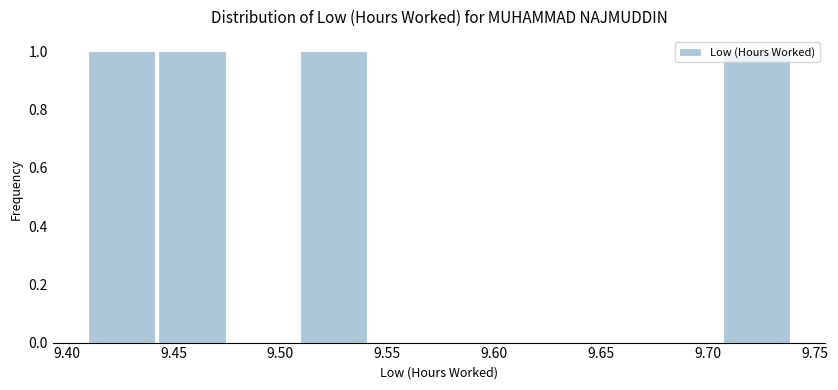

Reading left to right, list every bar in this chart as the range it spans on the x-axis followed by its height. Neither the bar edges nor the heights are printed on the chart, so give them approximately, as read against the axes.

9.410 to 9.443: 1
9.443 to 9.476: 1
9.476 to 9.509: 0
9.509 to 9.542: 1
9.542 to 9.575: 0
9.575 to 9.608: 0
9.608 to 9.641: 0
9.641 to 9.674: 0
9.674 to 9.707: 0
9.707 to 9.740: 1